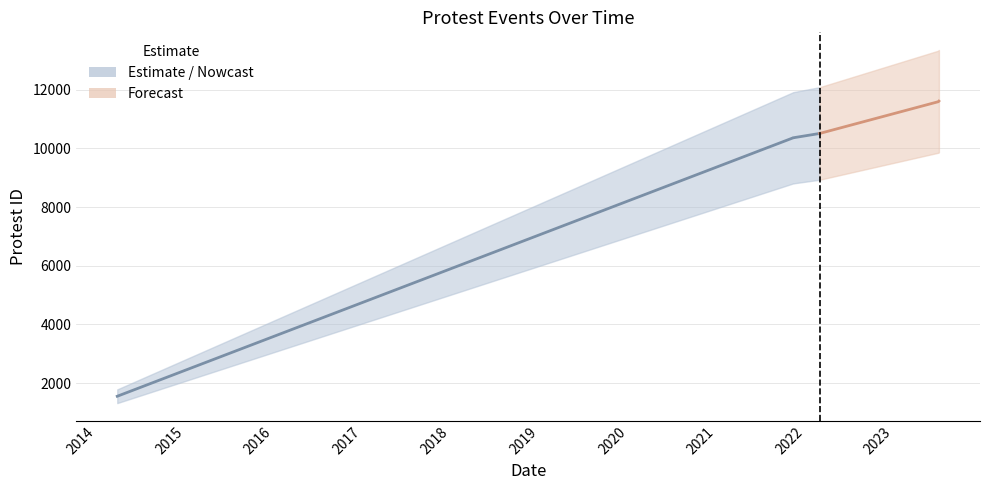

True or false: there are more than 0 points higher than both neighbors.

False